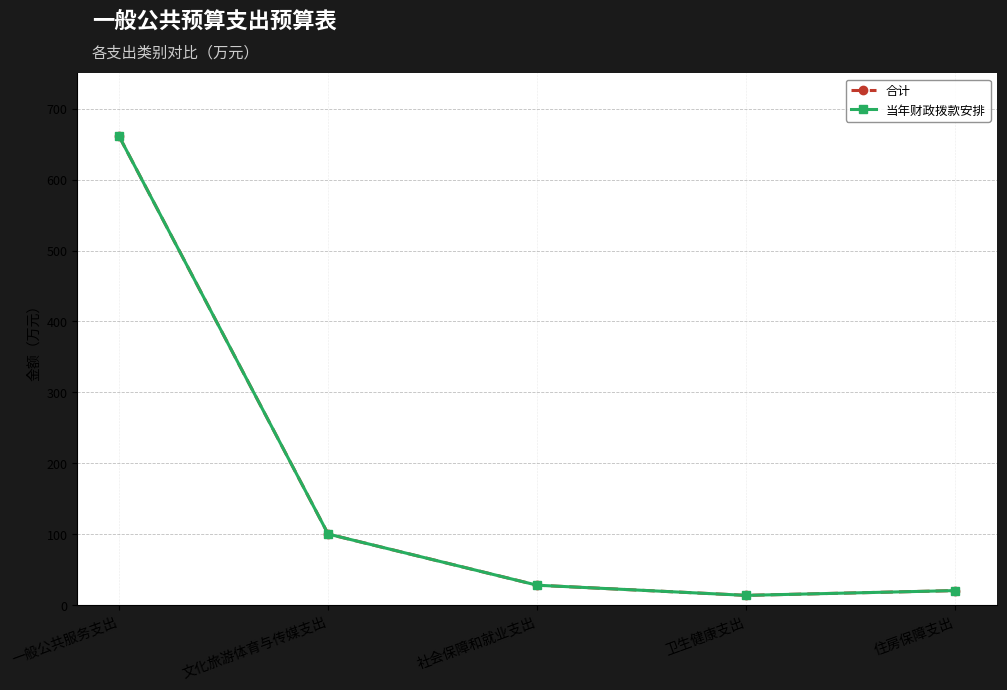

What is the label of the 5th point from the right?

一般公共服务支出